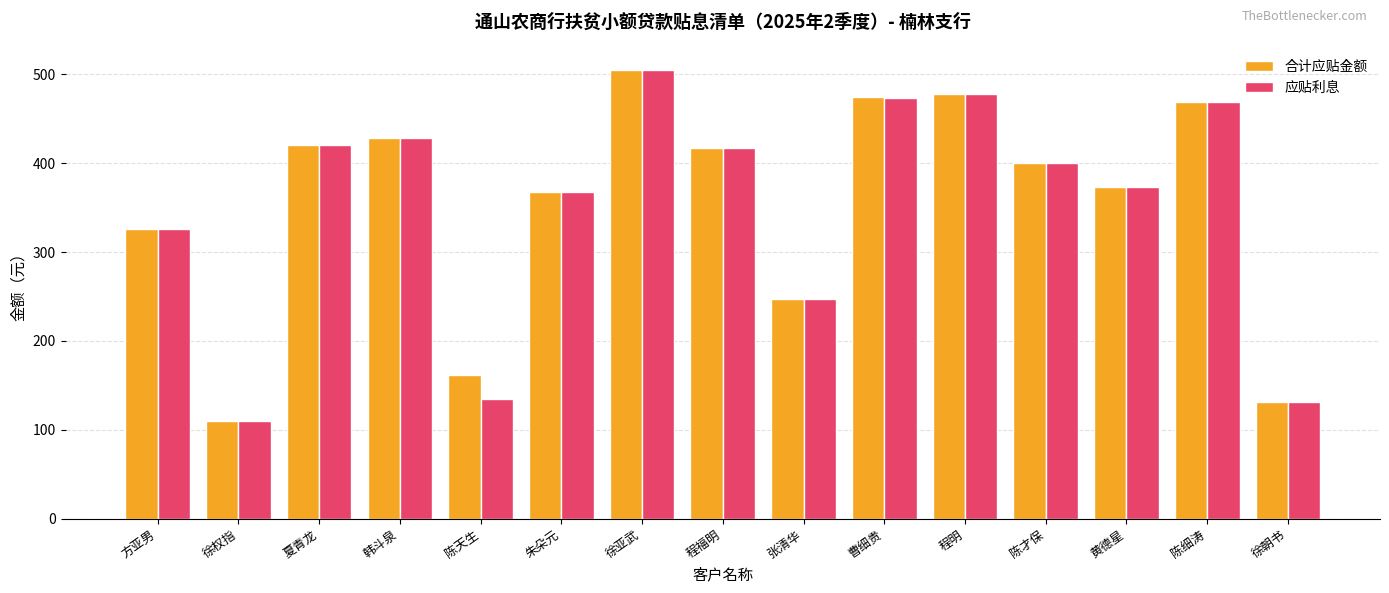

Read the 应贴利息 value at 方亚男.

326.4